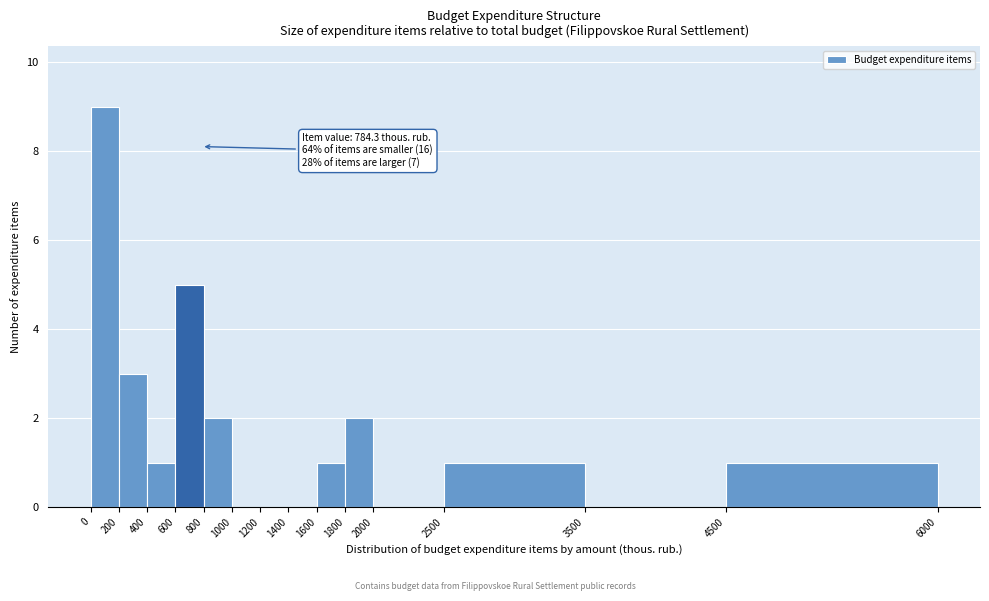

Over which range of the x-axis is the bar tallest?

0 to 200